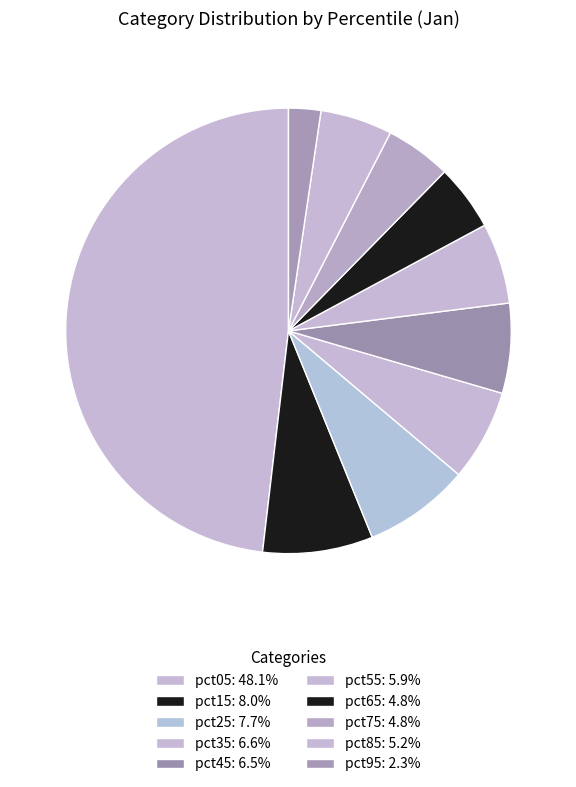

Which category has the smallest portion of the pie?

pct95